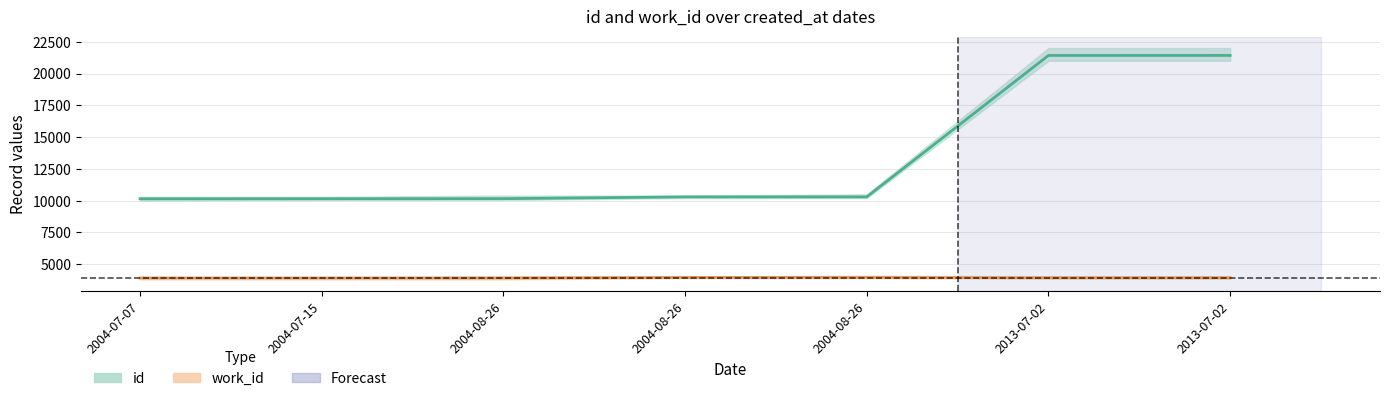

What is the difference between the highest and lowest values at 2004-08-26?

6242